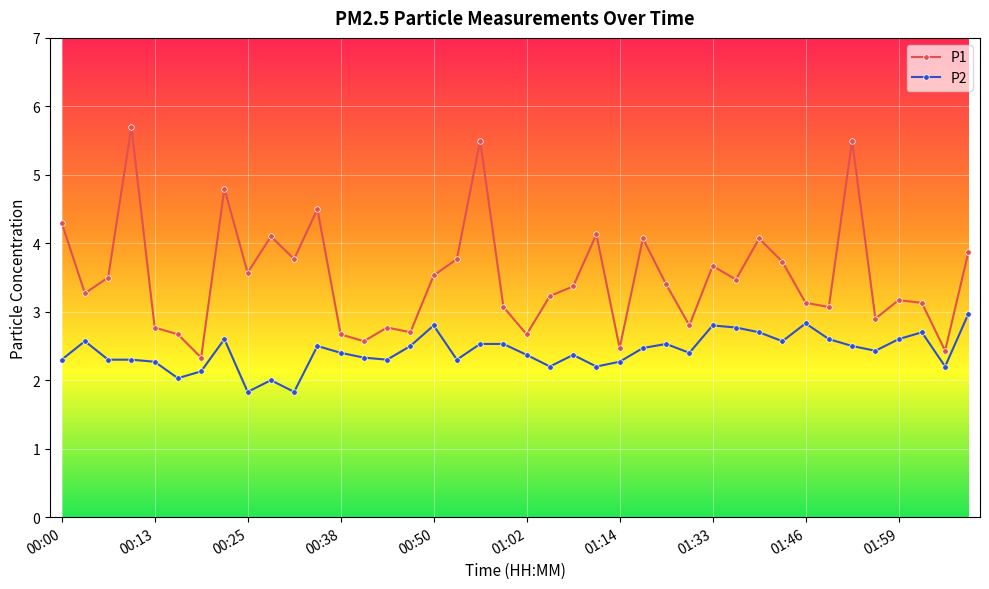

Which series has the largest range (max minus min)?

P1